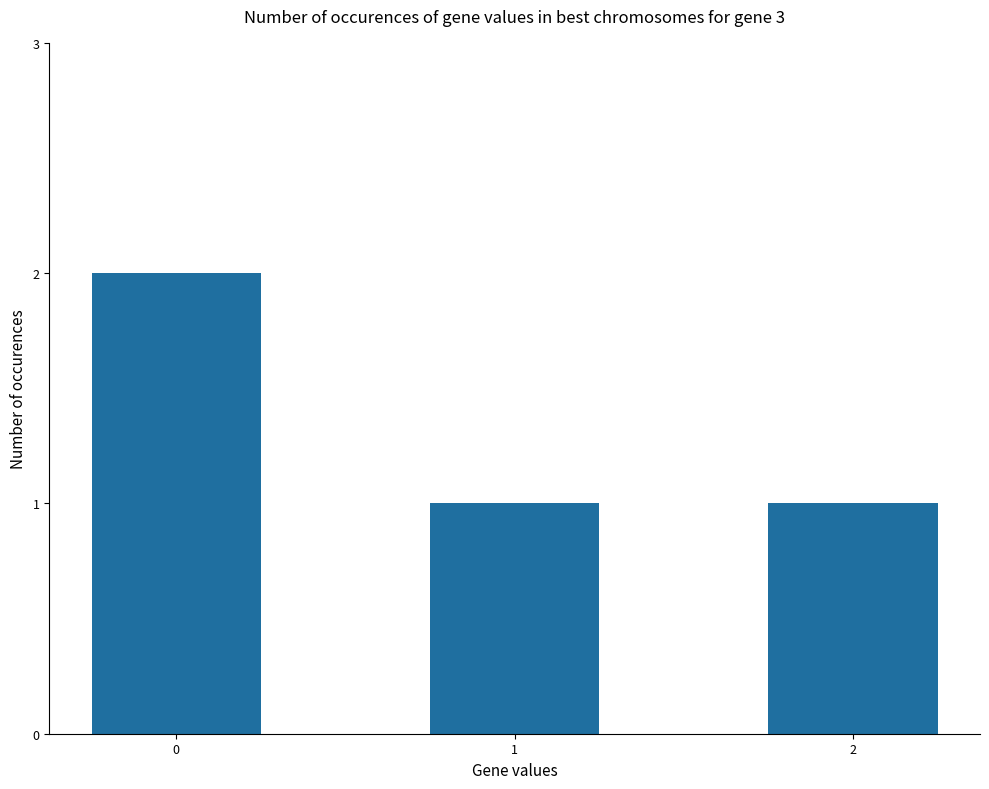

What is the maximum value shown in the chart?

2